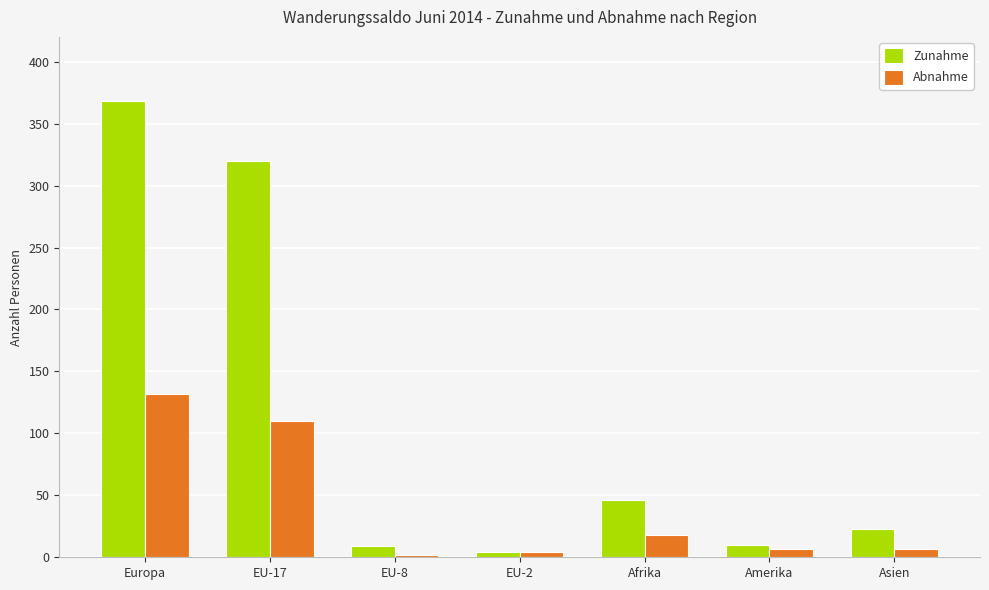

The value of Abnahme at Europa is 132. True or false?

True